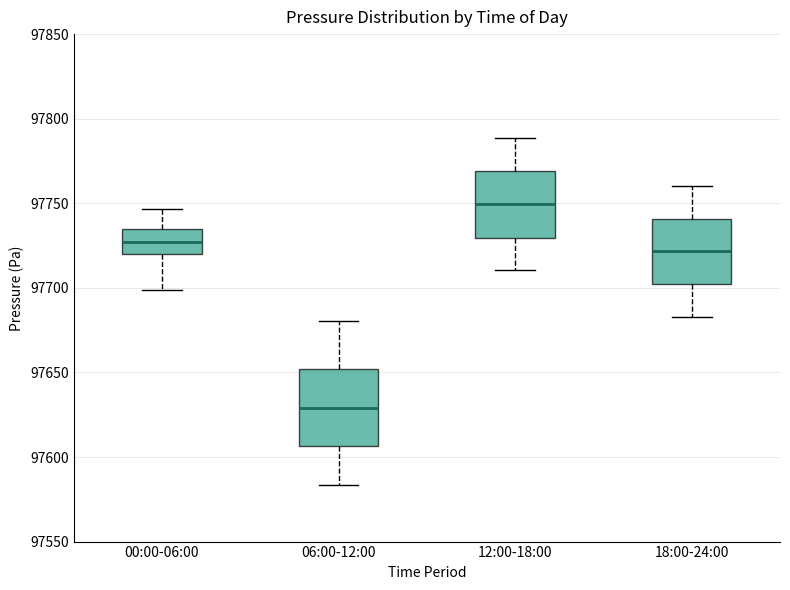

Where is the lower edge of the box for 18:00-24:00 on the y-axis? The values are not printed on the chart, so give them approximately, as read against the axis.

97700